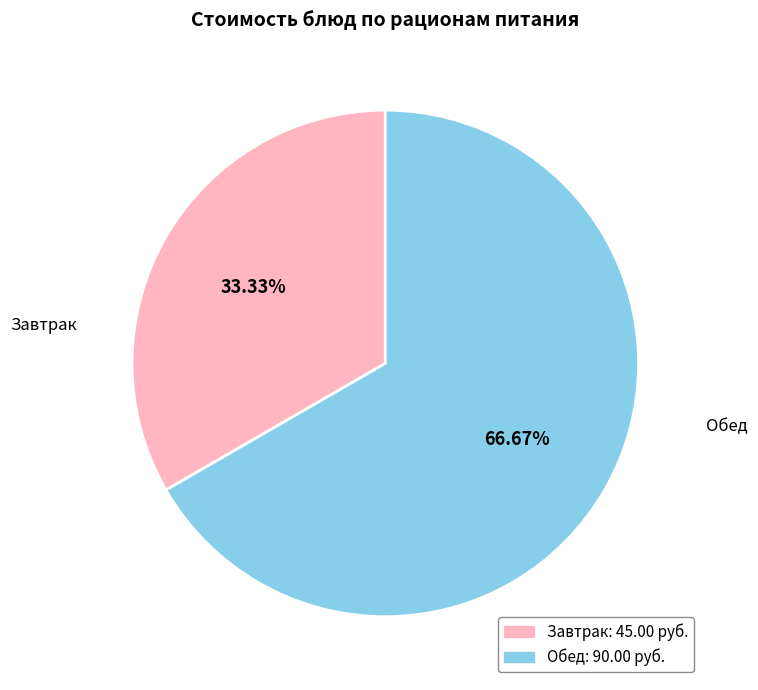

Is there a majority slice in this chart?

Yes